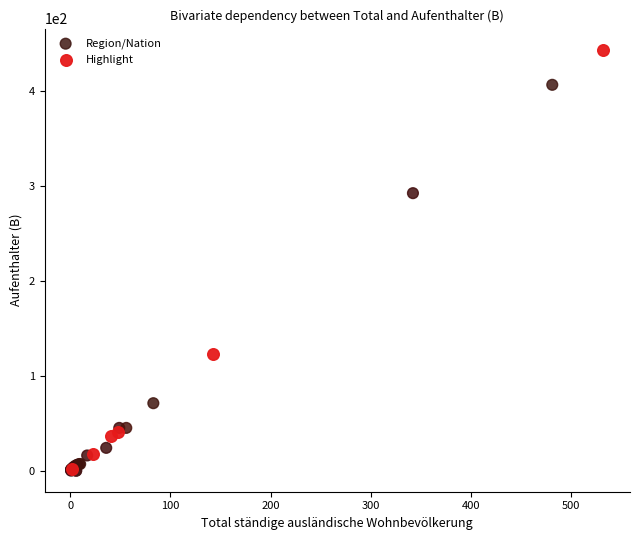

Which series has the widest spread of Y values?

Highlight